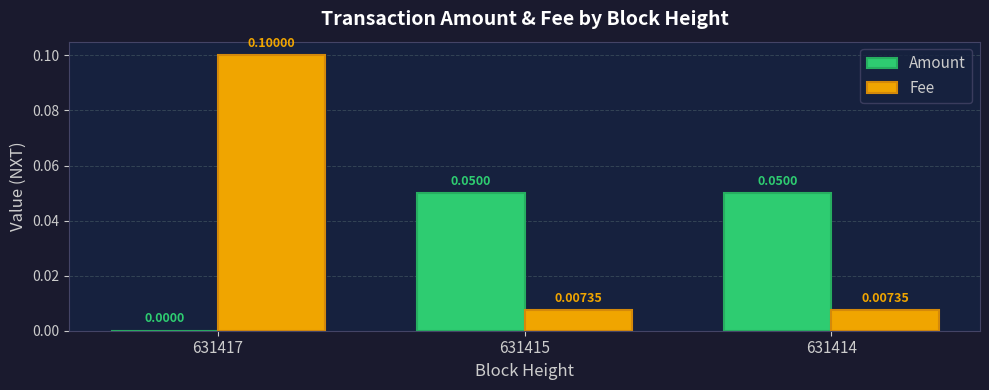

The Fee series shows 0.2 at 631417. True or false?

False